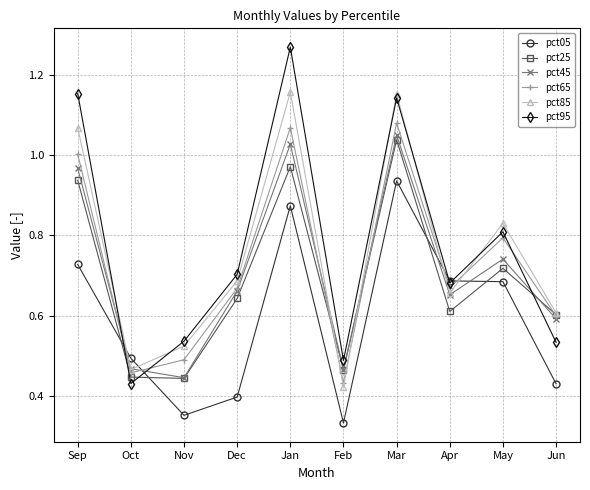

What position from the left is Jan?

5